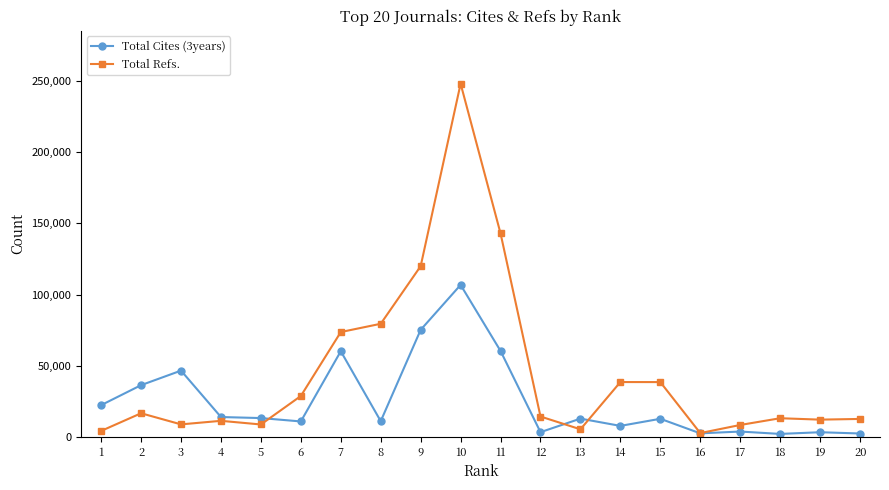

What is the approximate value of Total Cites (3years) at 14, to the nearest 50?

7600